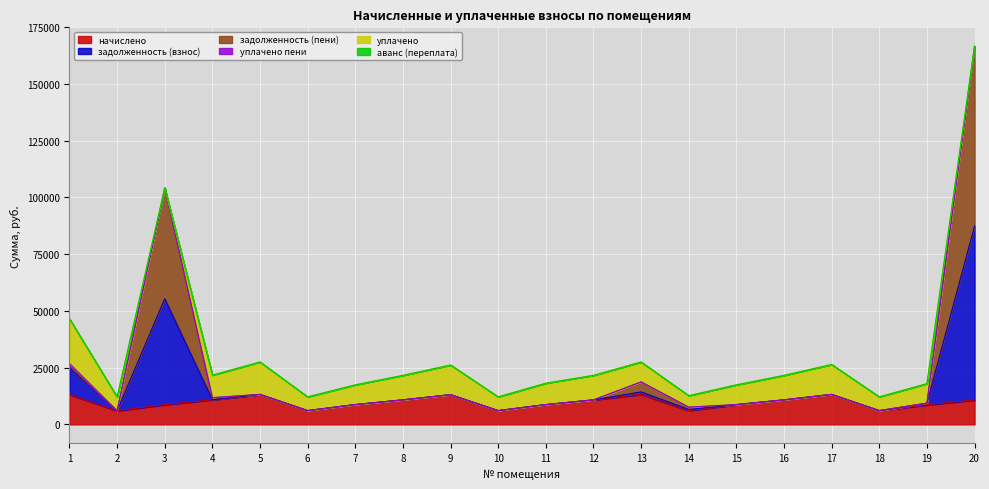

The задолженность (взнос) series shows 6061.0 at 18. True or false?

True